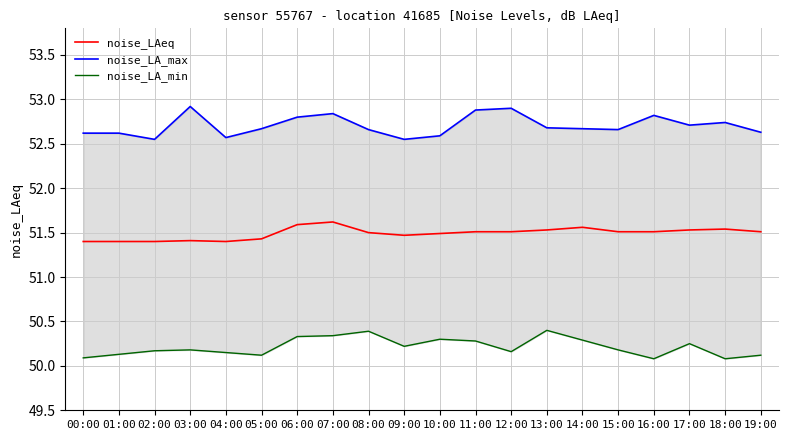

What value does the noise_LA_min series have at 03:00?

50.2